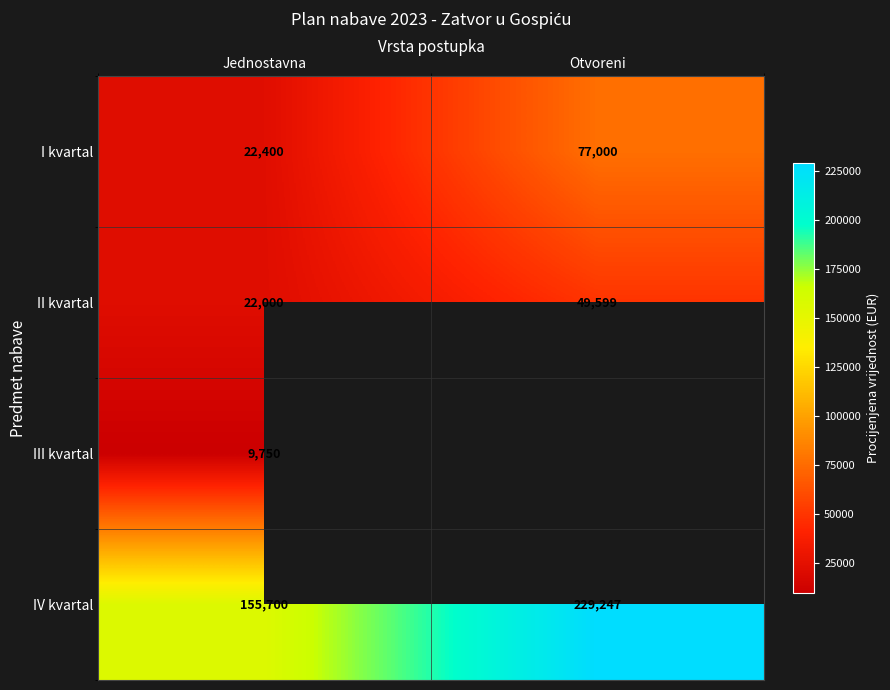

What is the minimum value shown in the chart?

9750.0